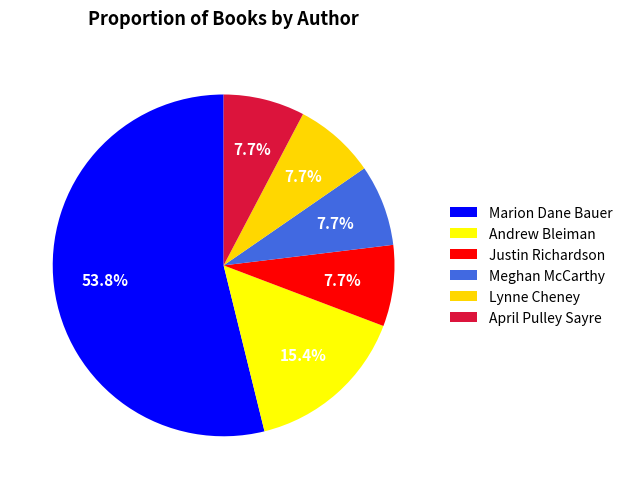

How many segments does this pie chart have?

6